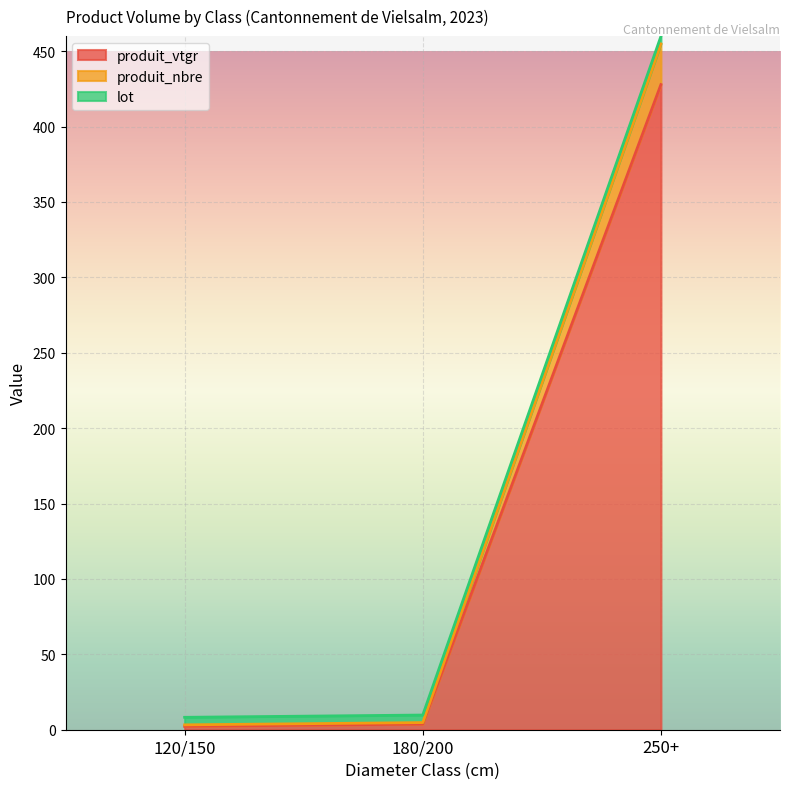

At which category is the sum across all series the highest?

250+